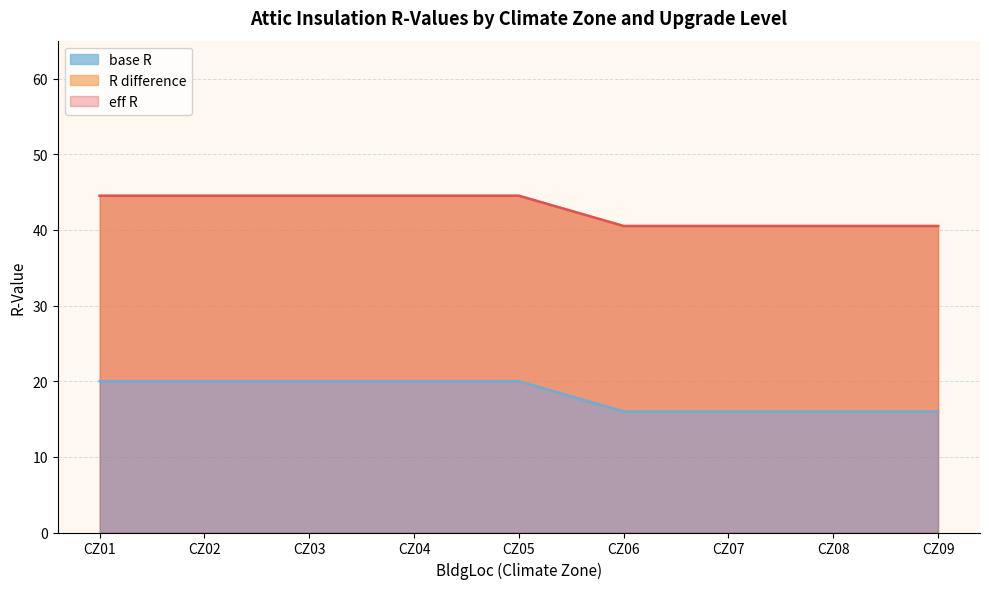

The value of base R at CZ05 is 5. True or false?

False